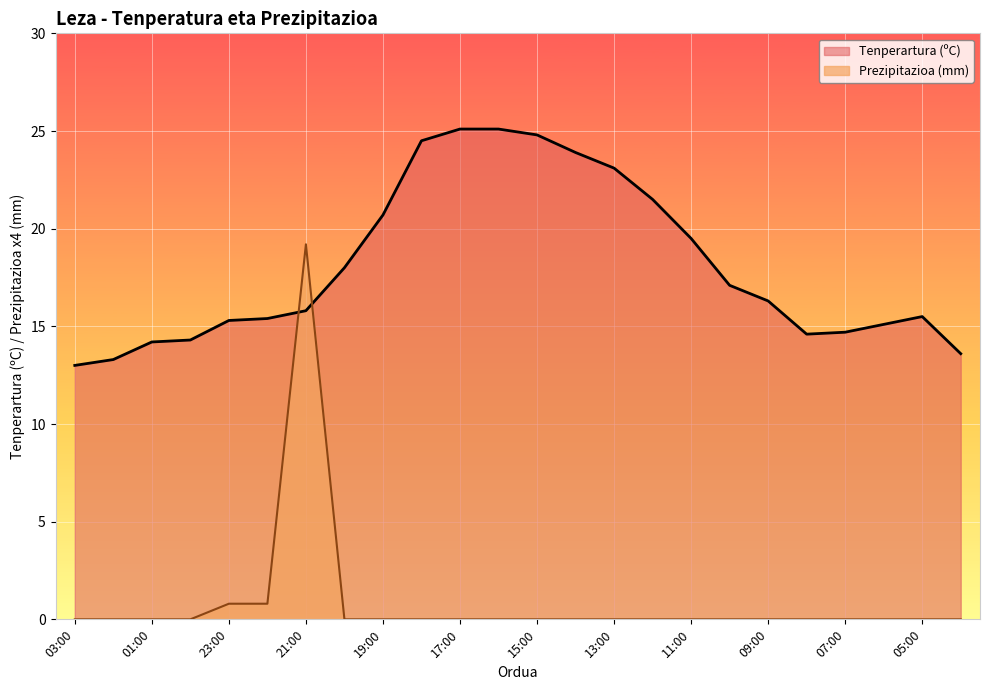

Rank the series by their maximum value, from highest to lowest.

Tenperartura (ºC), Prezipitazioa (mm)